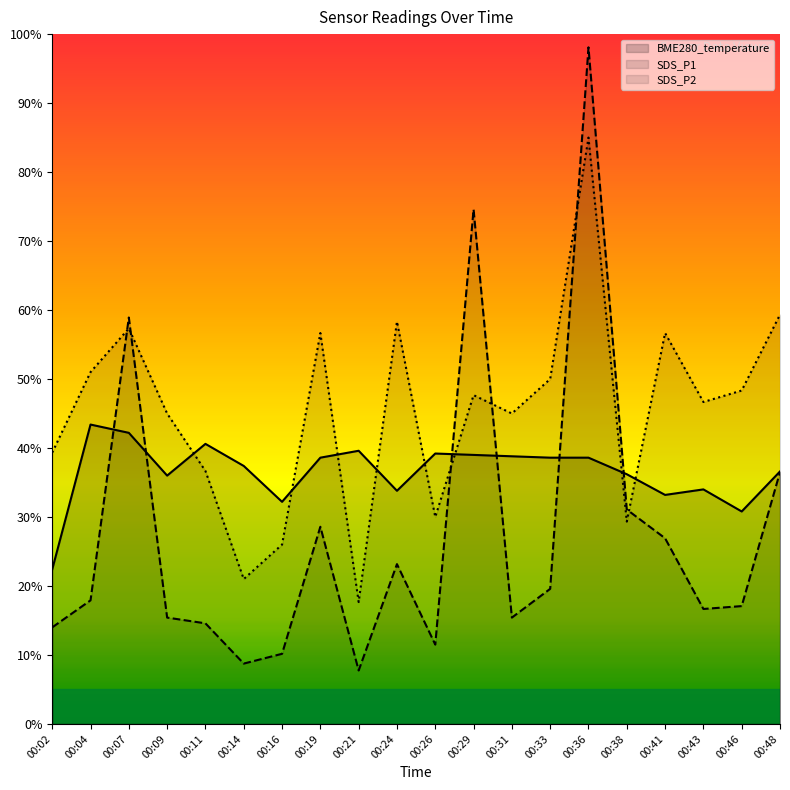

Read the SDS_P2 value at 00:48.

59.3